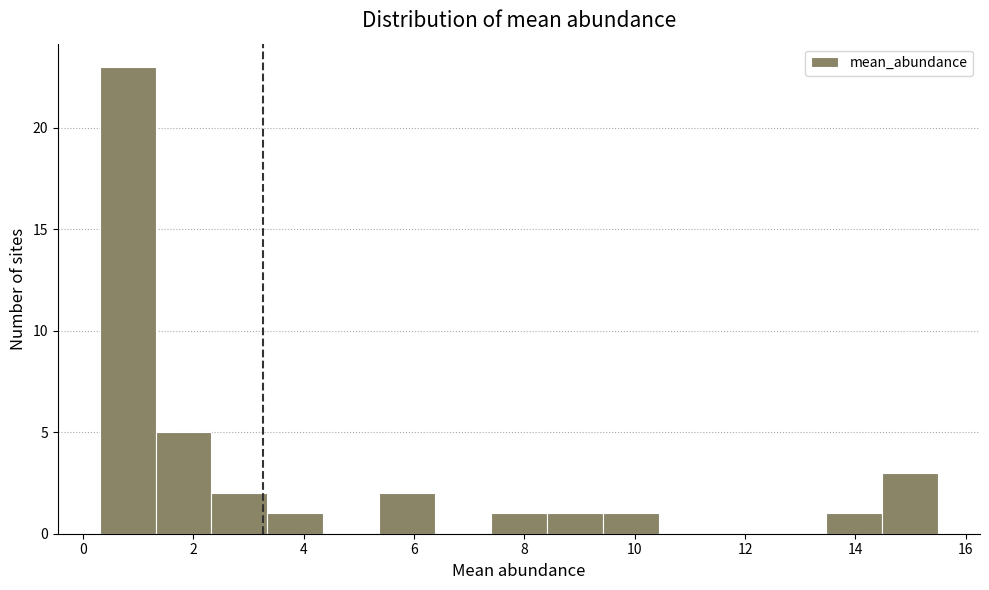

Reading left to right, list every bar in this chart as the range it spans on the x-axis followed by its height. Neither the bar edges nor the heights are printed on the chart, so give them approximately, as read against the axes.

0.4 to 1.4: 23
1.4 to 2.4: 5
2.4 to 3.4: 2
3.4 to 4.4: 1
4.4 to 5.4: 0
5.4 to 6.4: 2
6.4 to 7.4: 0
7.4 to 8.4: 1
8.4 to 9.4: 1
9.4 to 10.4: 1
10.4 to 11.4: 0
11.4 to 12.4: 0
12.4 to 13.4: 0
13.4 to 14.4: 1
14.4 to 15.6: 3